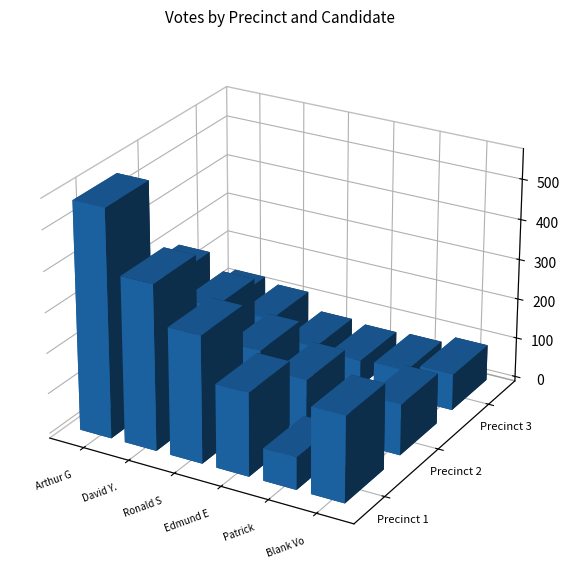

What is the difference between the maximum and minimum values in the 2 series?

244